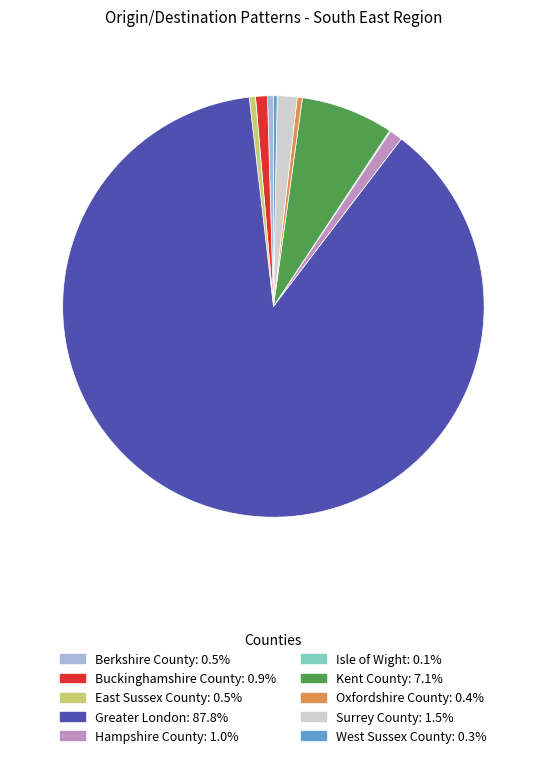

Which slice represents more than half of the pie?

Greater London